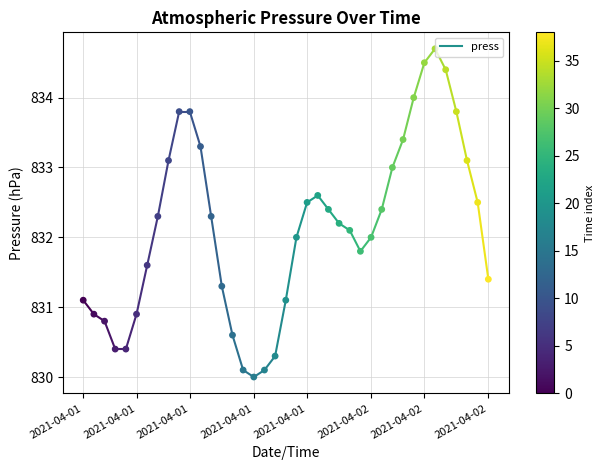

What is the range of Y values (max minus min)?

4.7